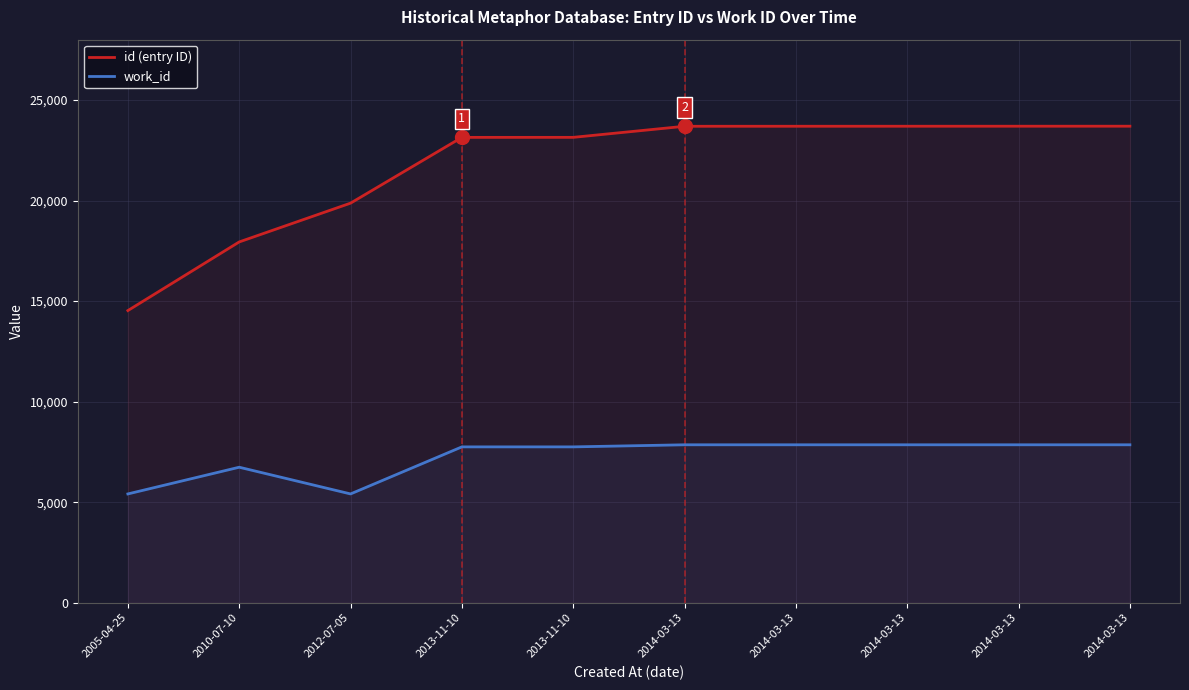

What is the approximate value of id (entry ID) at 2014-03-13?

23695